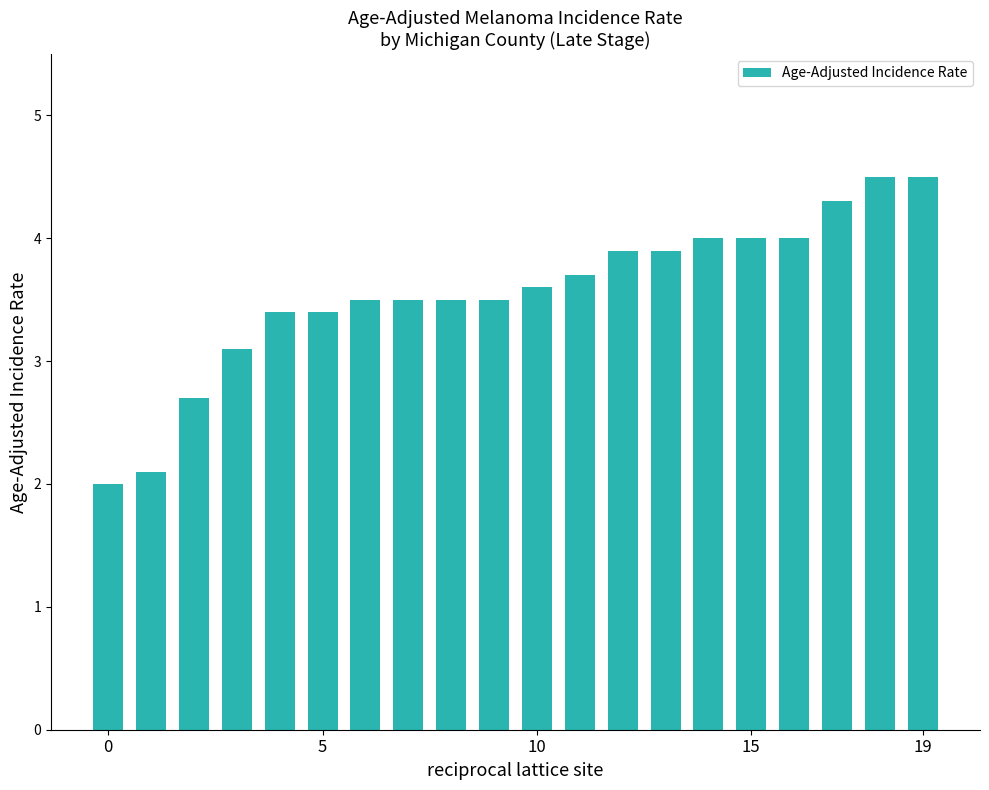

What is the minimum value shown in the chart?

2.0